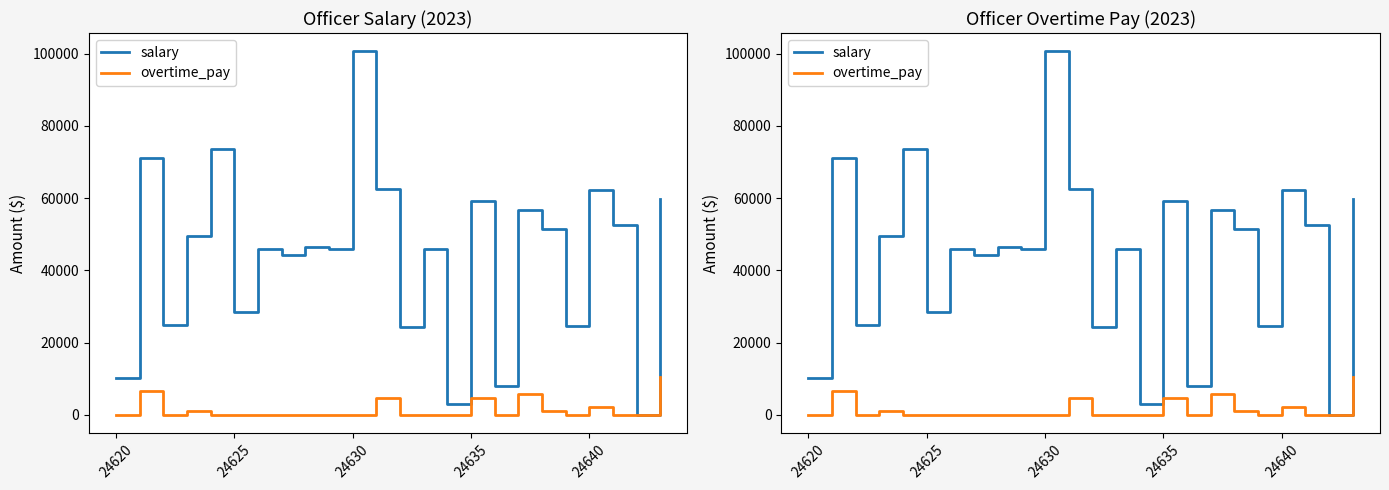

Does the chart have visible grid lines?

No